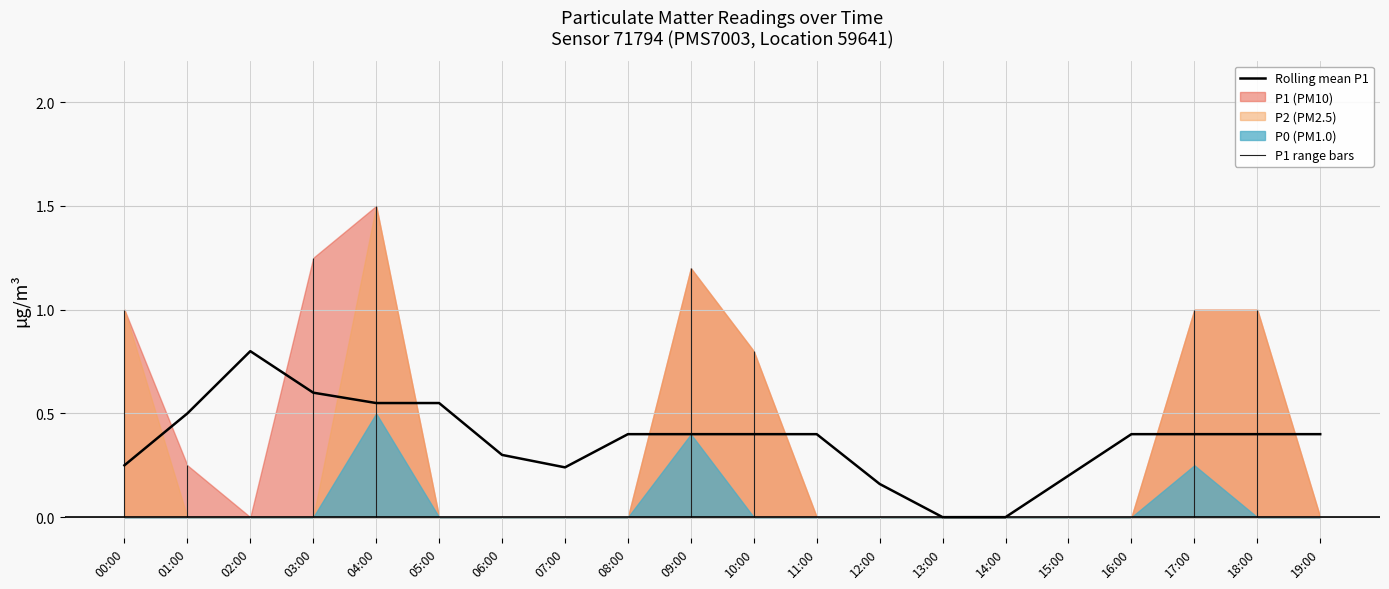

What is the difference between the second highest and second lowest values?

0.6